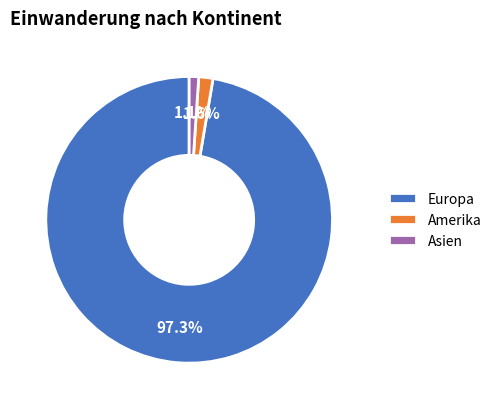

Rank the categories by value from lowest to highest.

Asien, Amerika, Europa